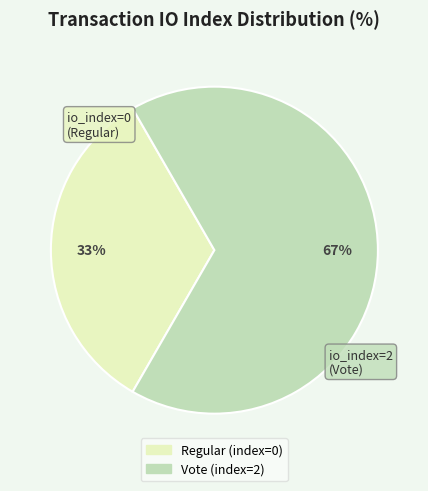

Does Regular account for over 50% of the chart?

No